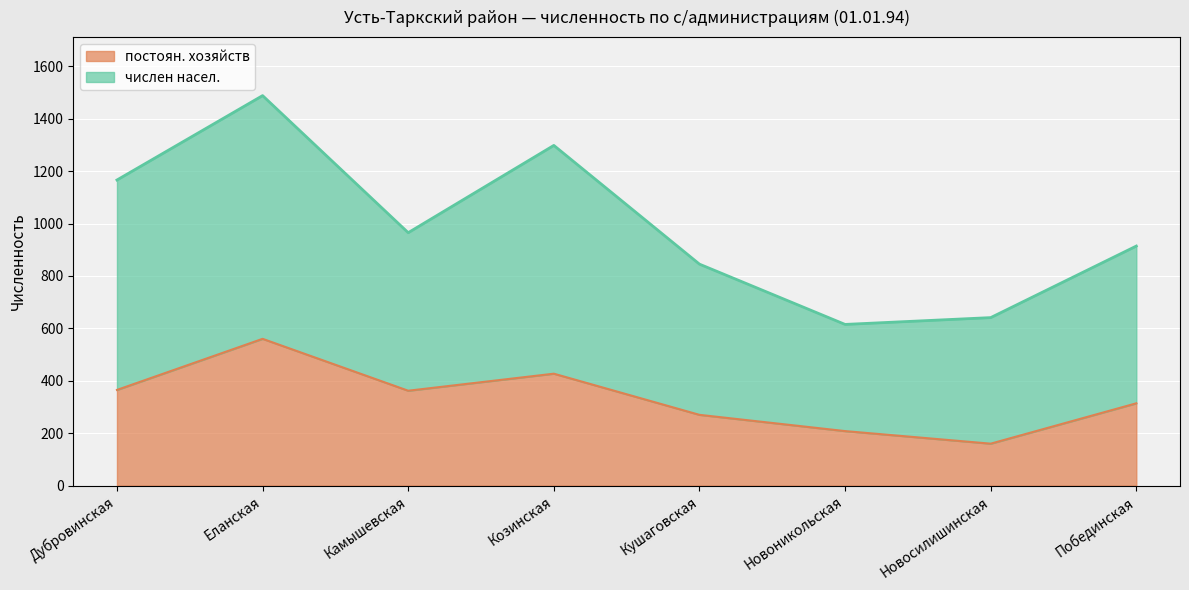

True or false: числен насел. has a value of 914 at Побединская.

True